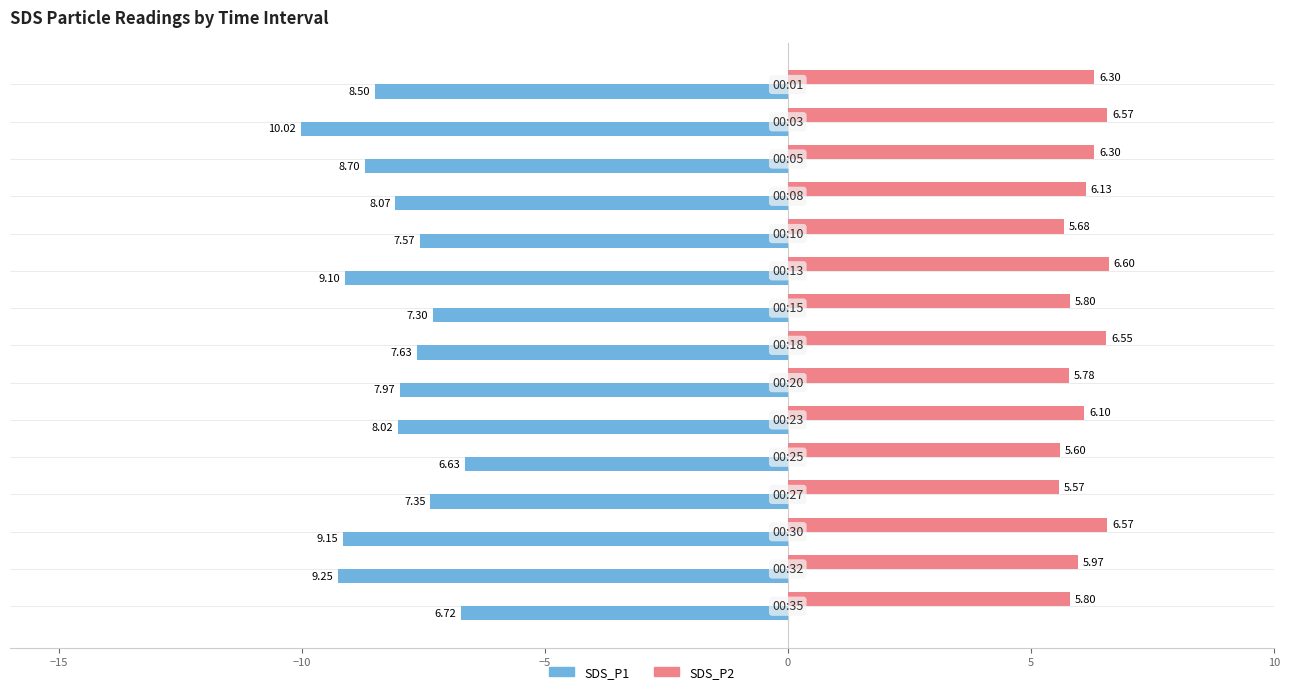

List the series in order of their overall mean, highest first.

SDS_P2, SDS_P1